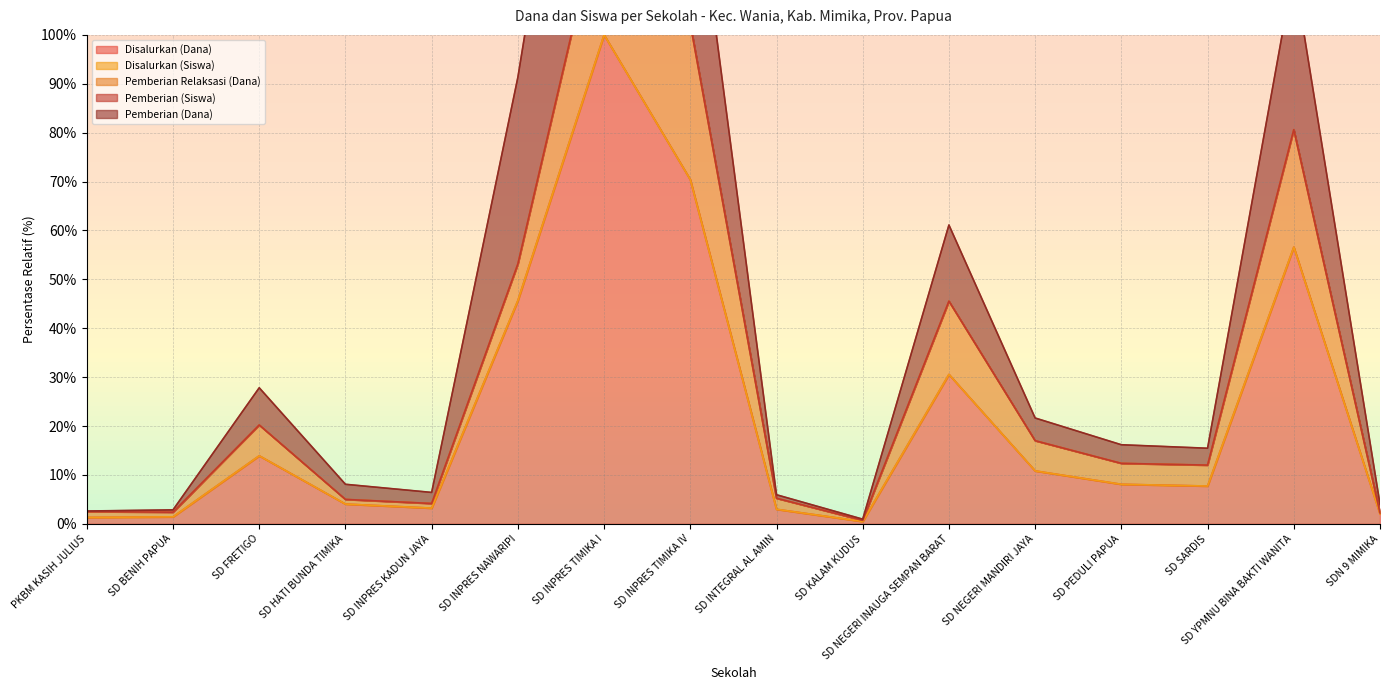

At which category does Disalurkan (Siswa) reach its first local valley?

SD INPRES KADUN JAYA